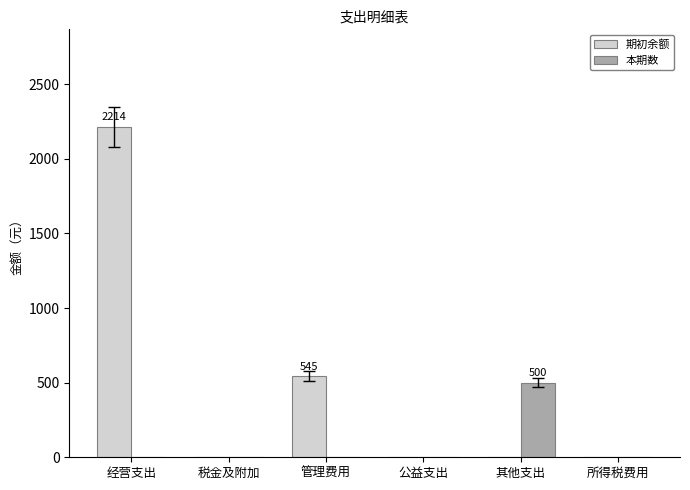

How many groups of bars are there?

6